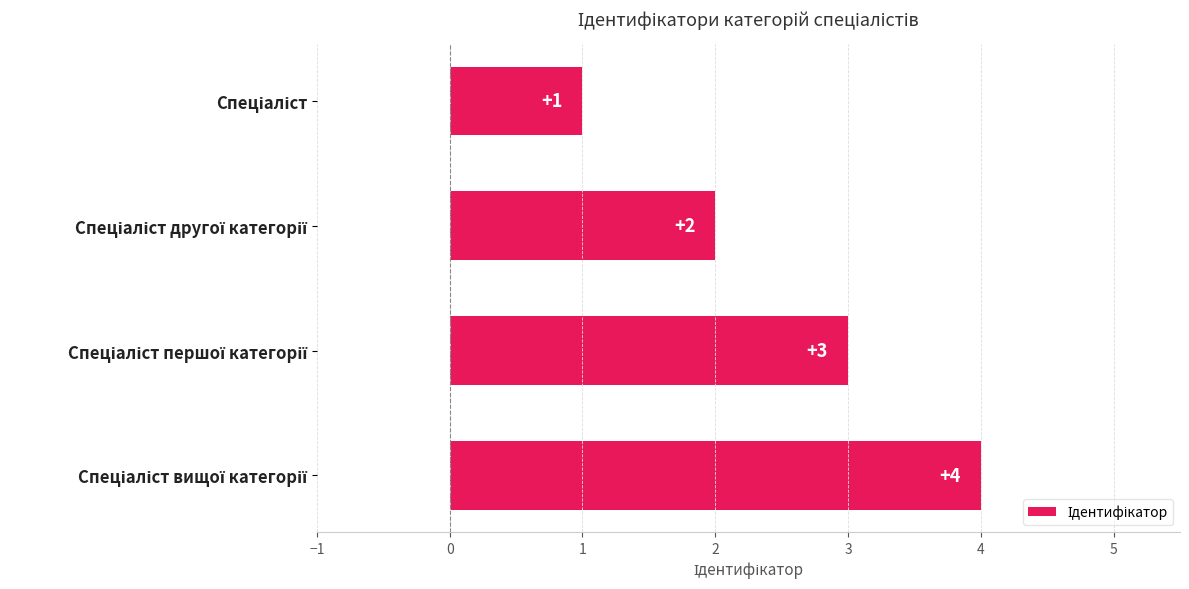

What is the difference between the maximum and minimum values?

3